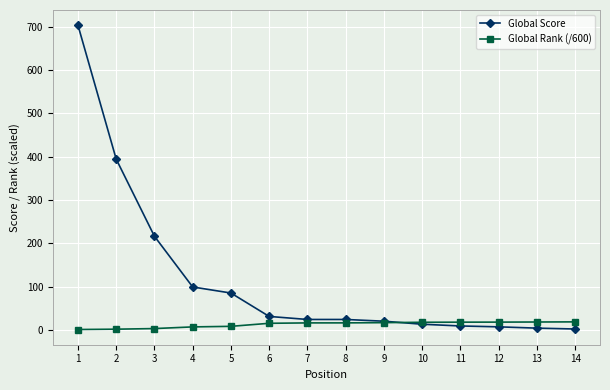

What is the difference between the Global Score values at 7 and 9?

4.0